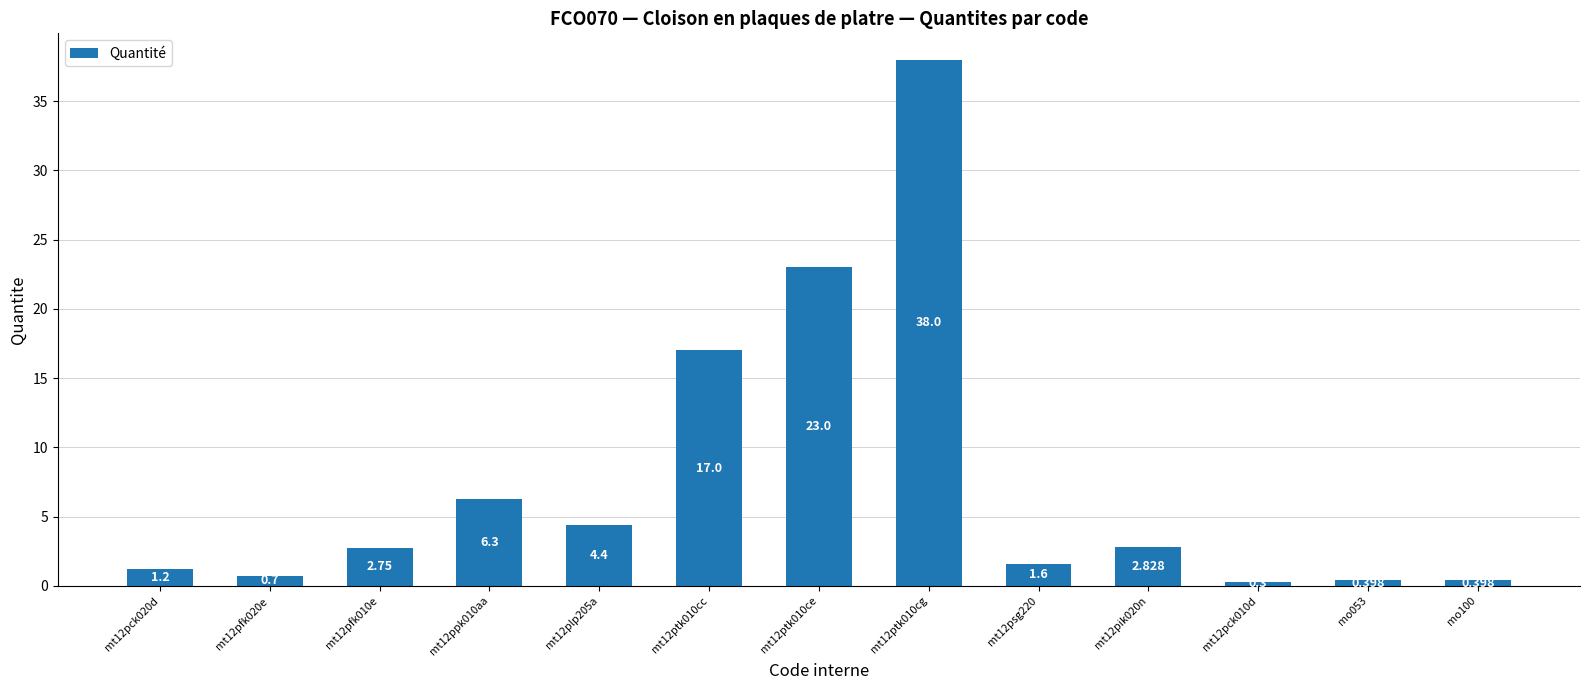

What is the value of the 5th bar from the left?

4.4